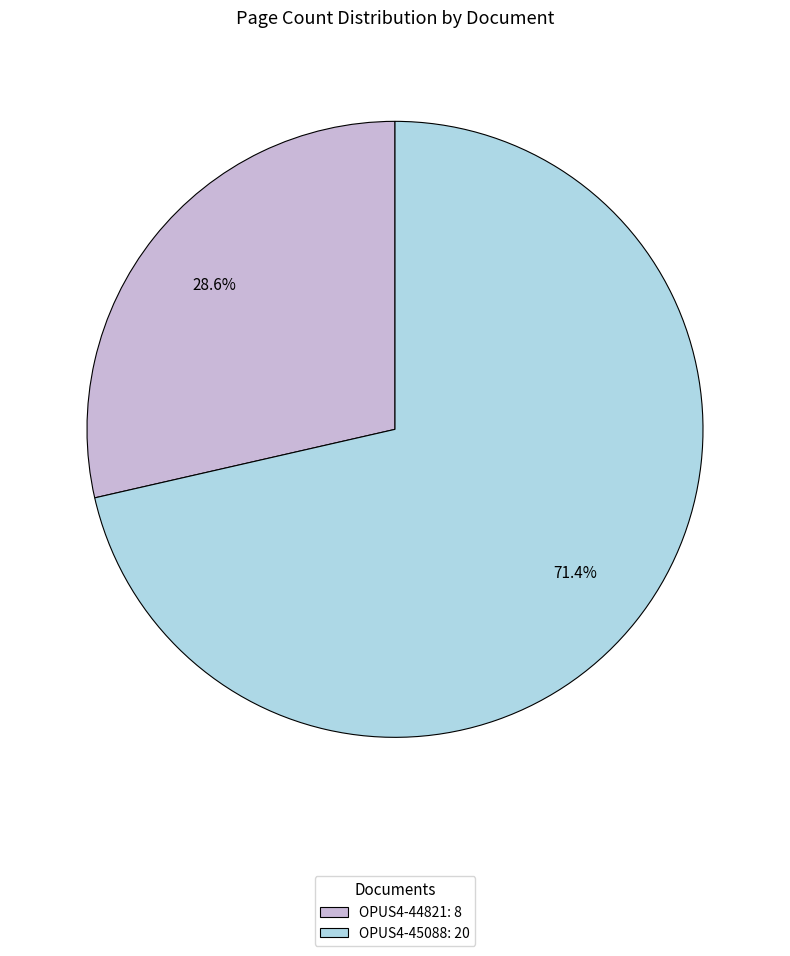

To the nearest percent, what portion does OPUS4-45088 represent?

71%